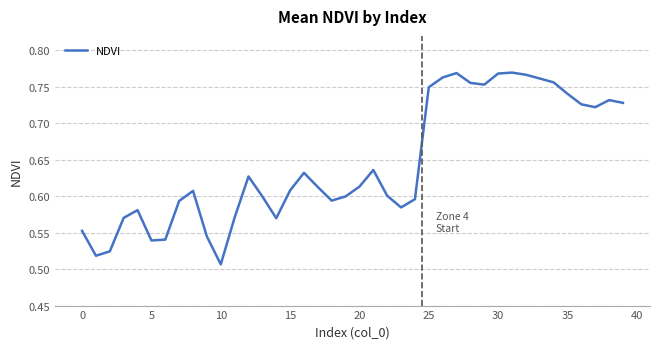

How many values are between 0 and 1?

40